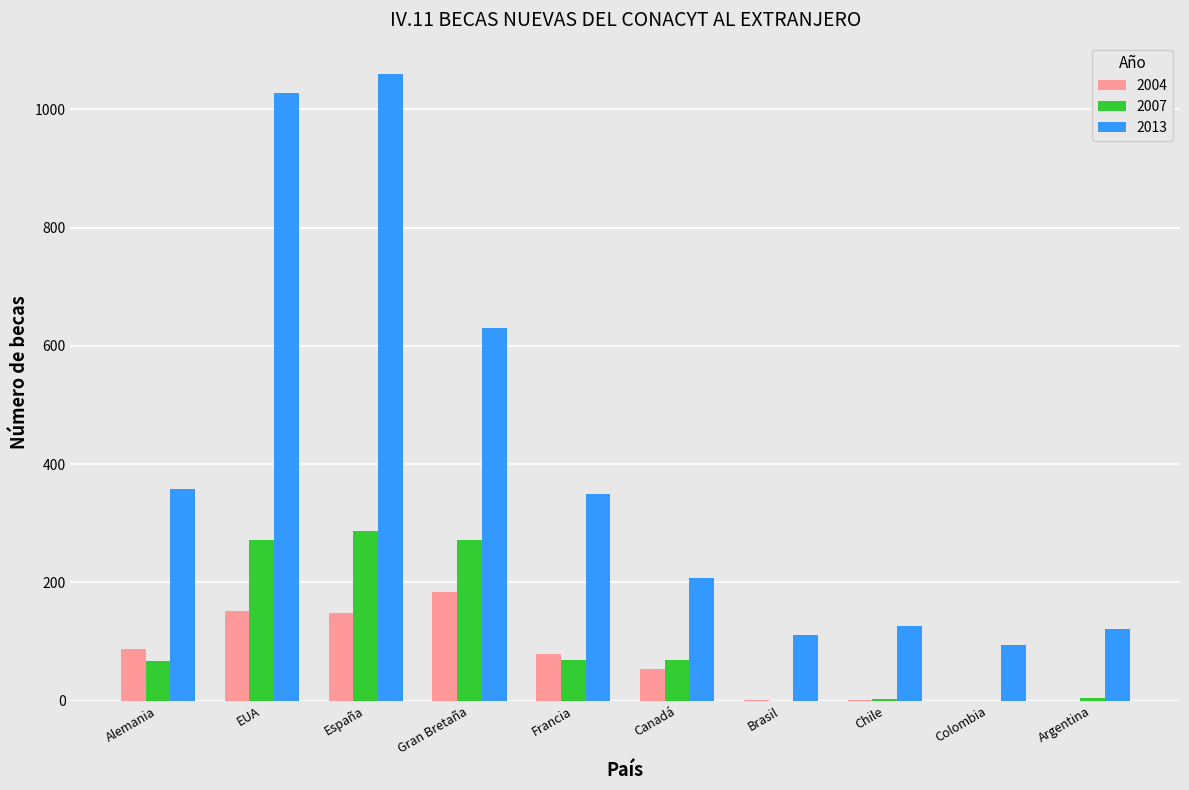

Which series has the largest total across all categories?

2013